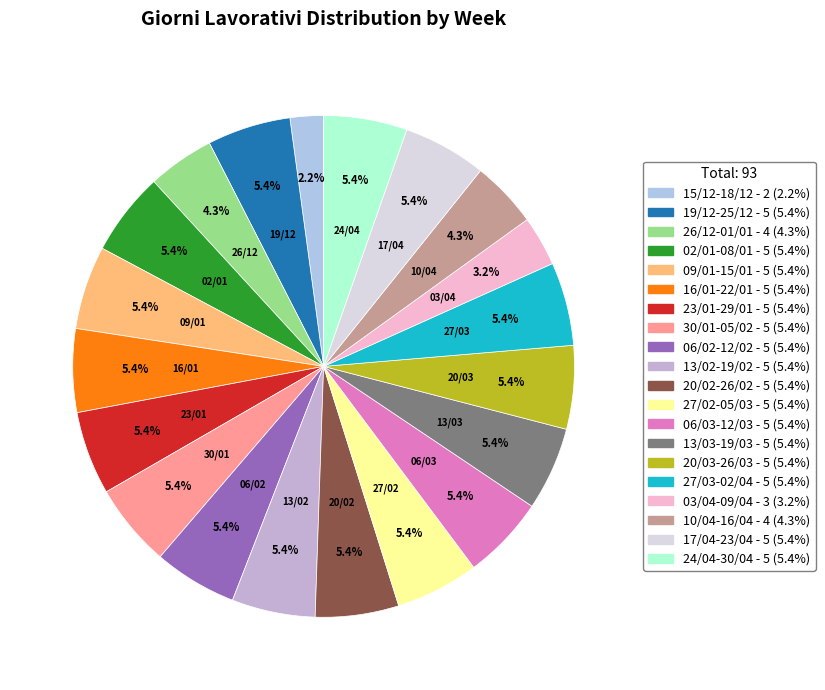

To the nearest percent, what is the difference between the largest and smallest slice percentages?

3%